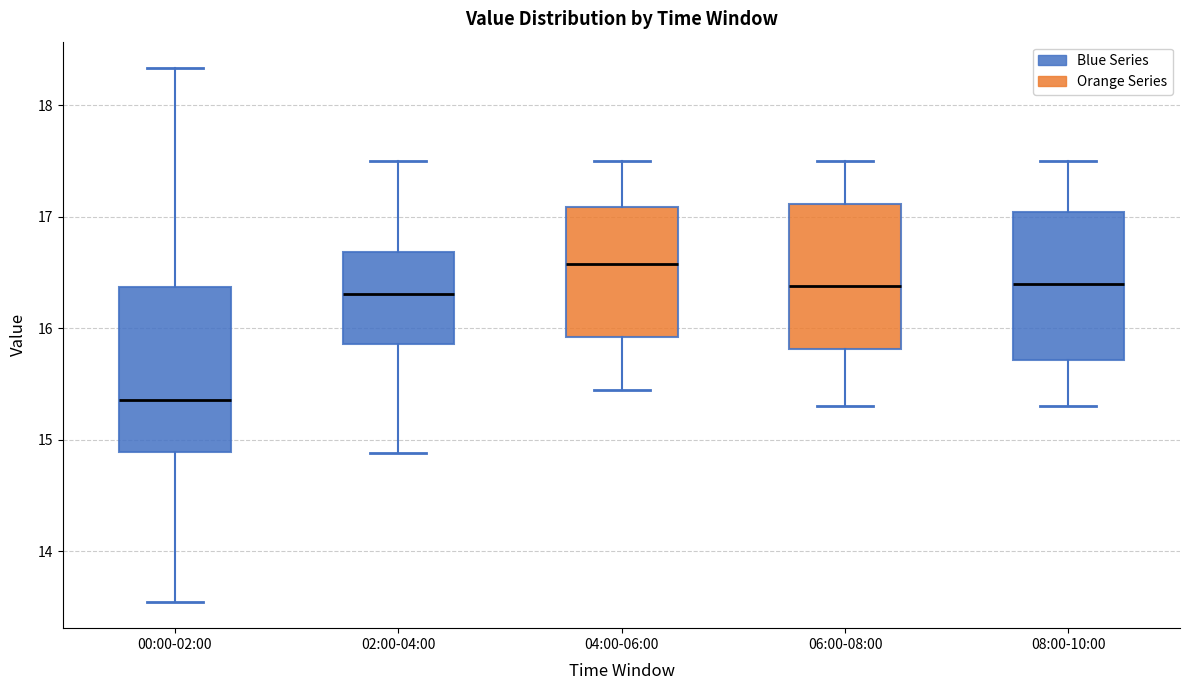

Which box has the lowest median line?

00:00-02:00